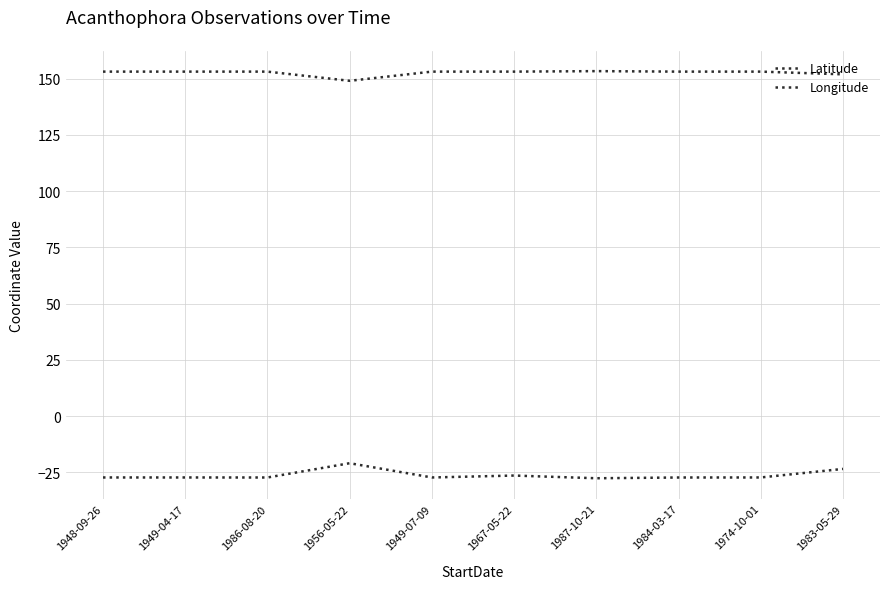

What is the sum of all Longitude values?

1526.0